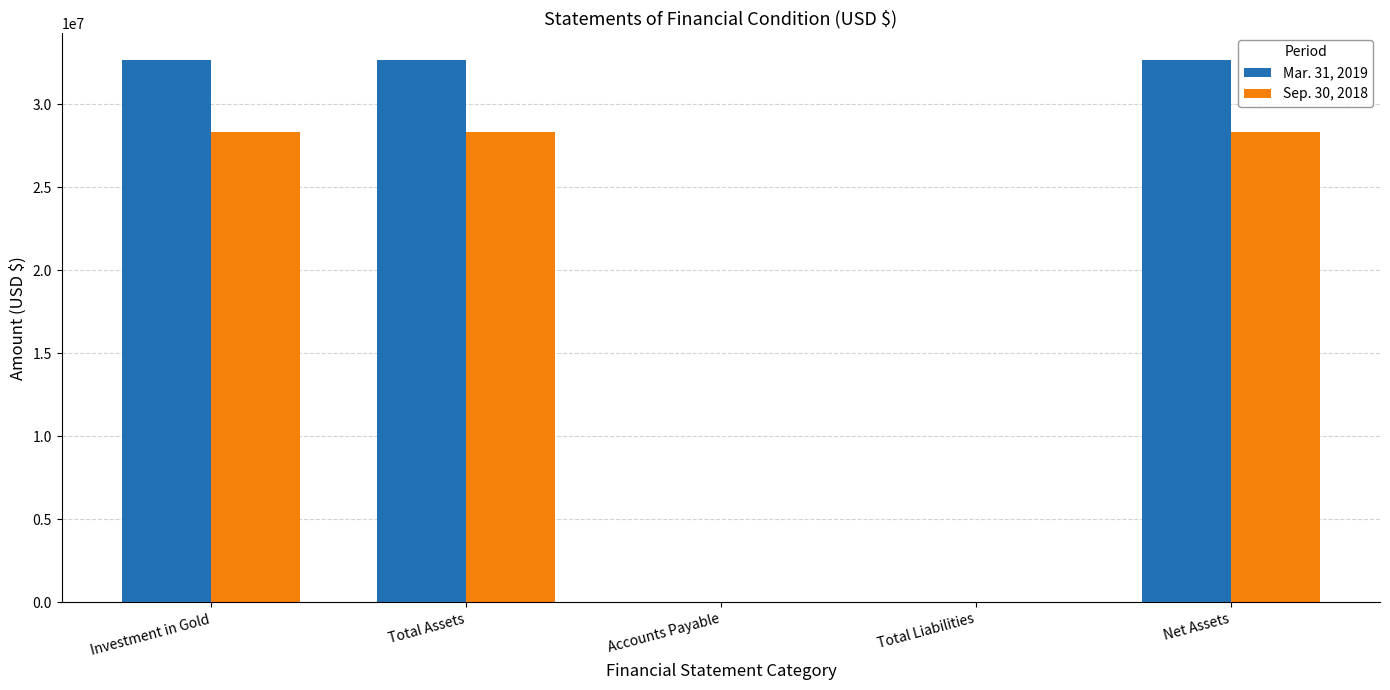

The value of Sep. 30, 2018 at Investment in Gold is 28331953. True or false?

True